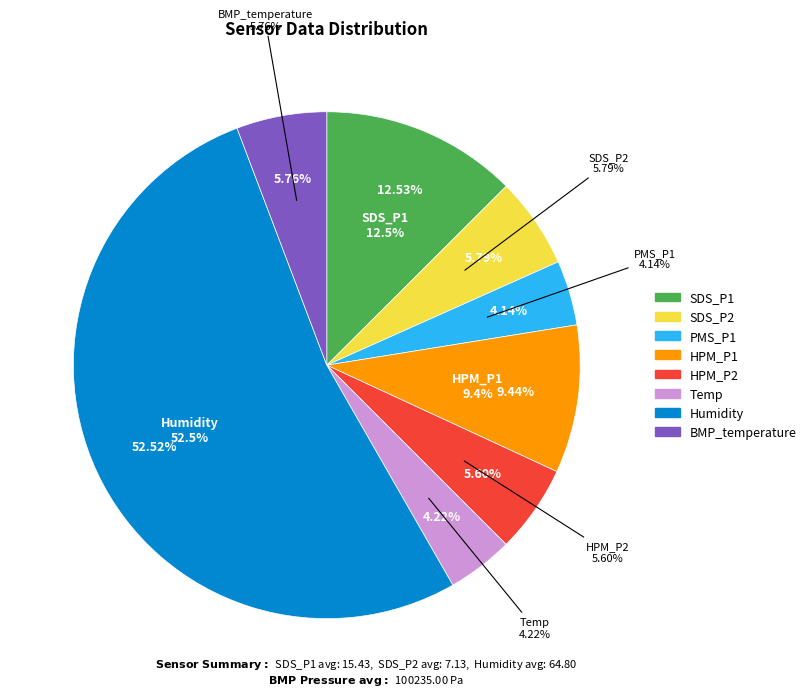

The Min_cycle slice represents 1% of the pie. True or false?

False